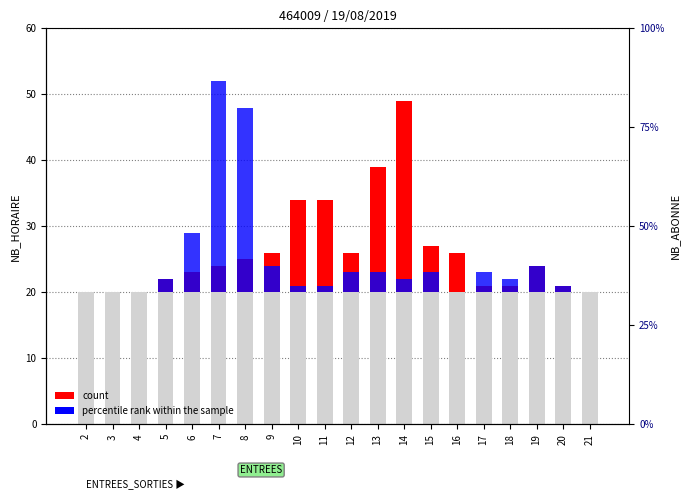

How many values in the percentile rank within the sample series are below 2?

8